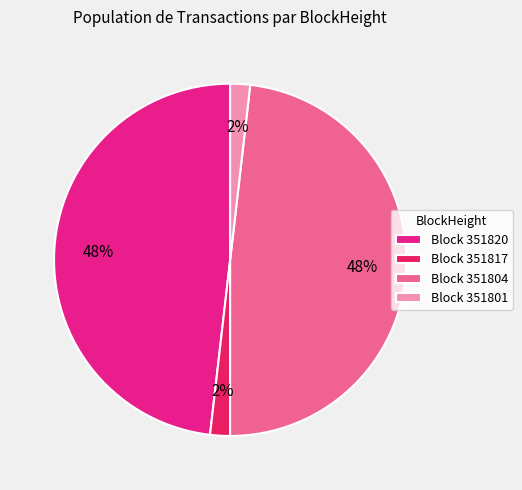

To the nearest percent, what is the combined percentage of Block 351820 and Block 351804?

96%